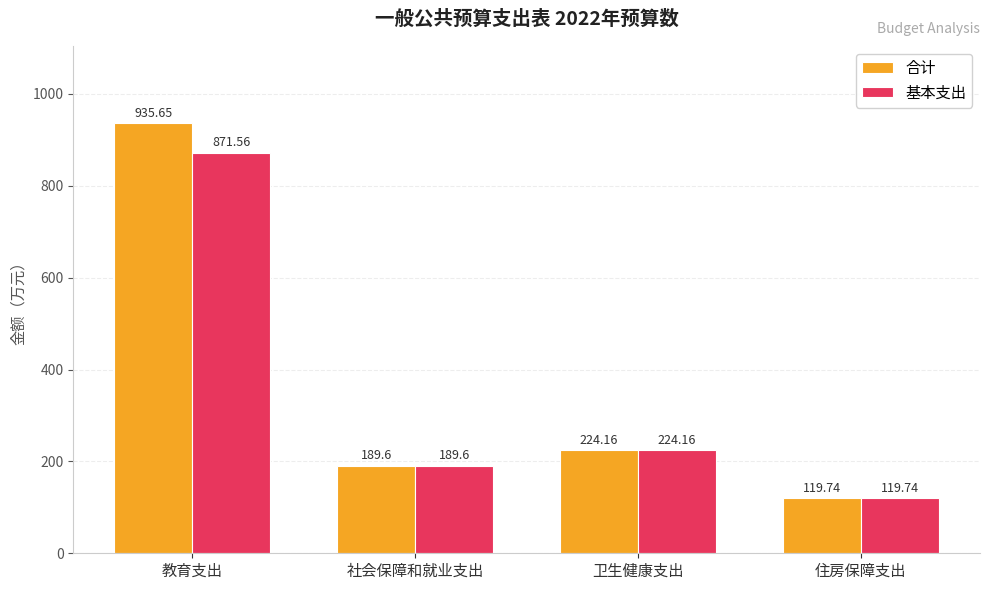

Rank the series by their average value, from highest to lowest.

合计, 基本支出